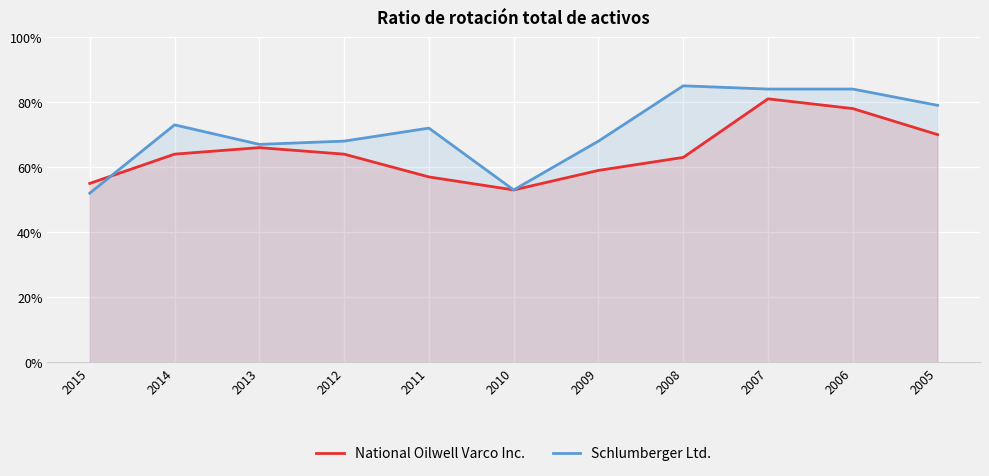

Is it true that National Oilwell Varco Inc. equals 0.6 at 2012?

True